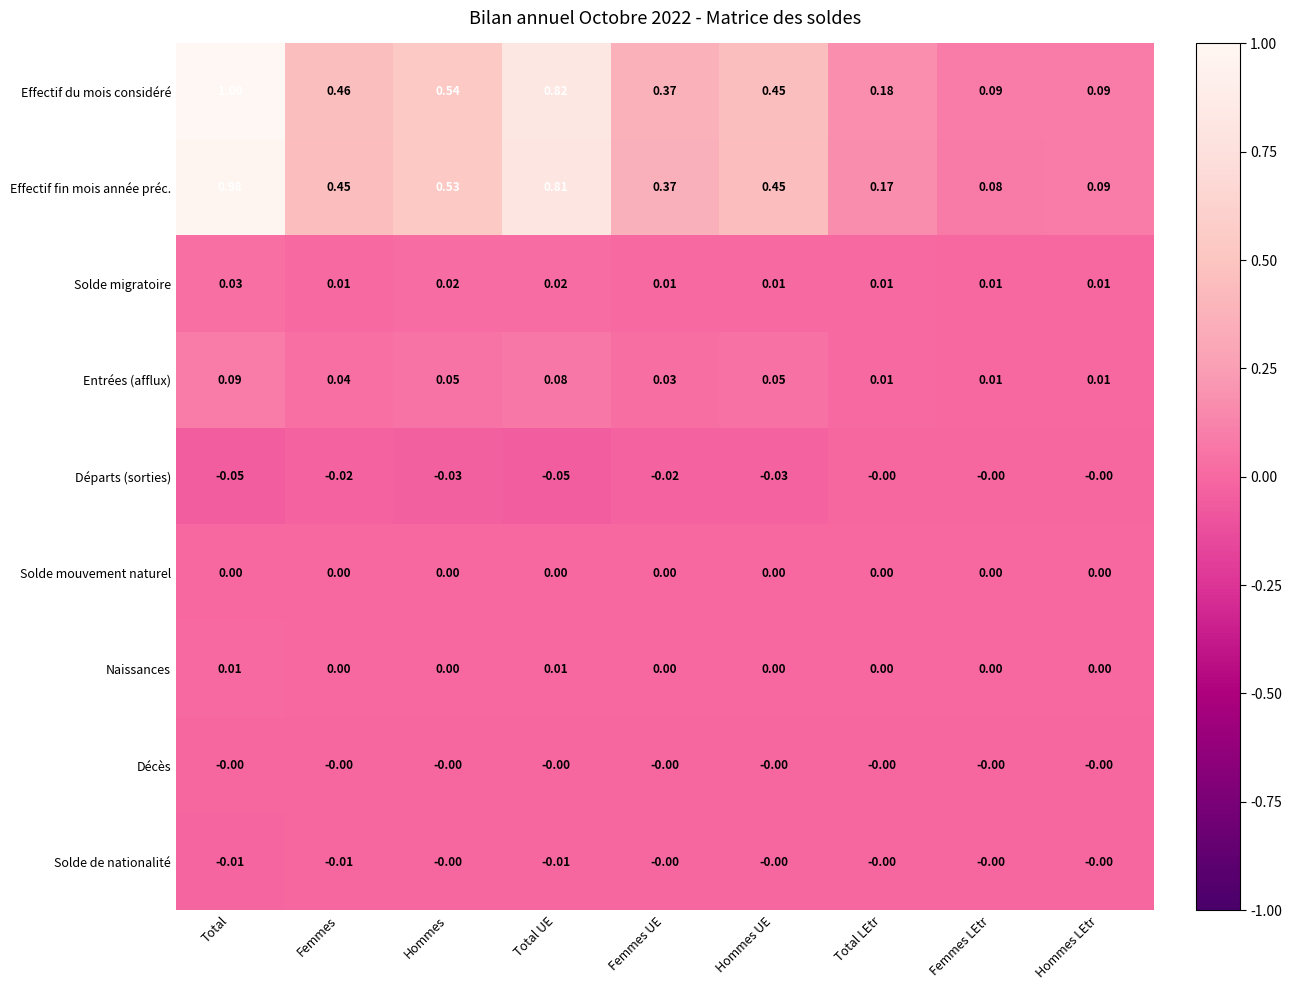

Which series has the widest spread of values?

Effectif du mois considéré